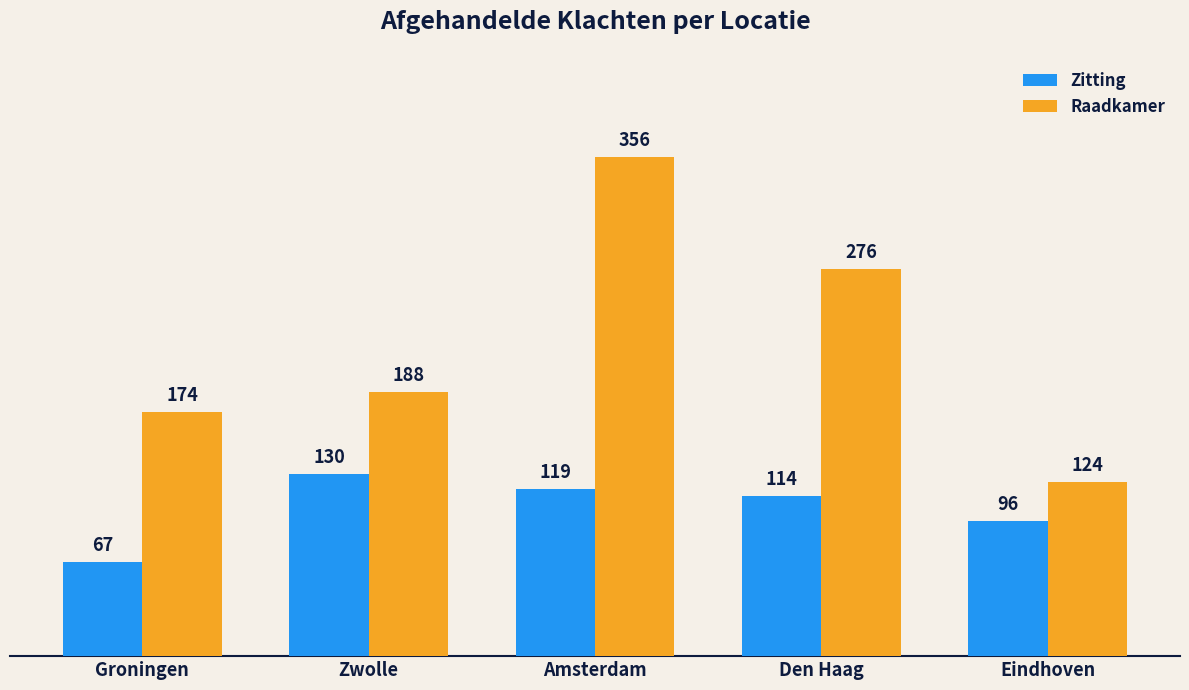

Which series has the largest total across all categories?

Raadkamer